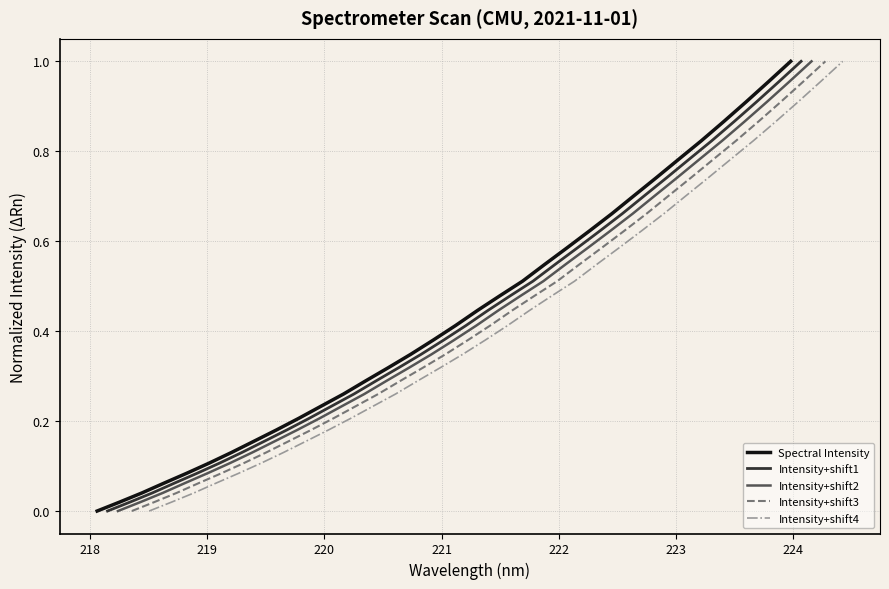

How many distinct data groups are displayed?

5